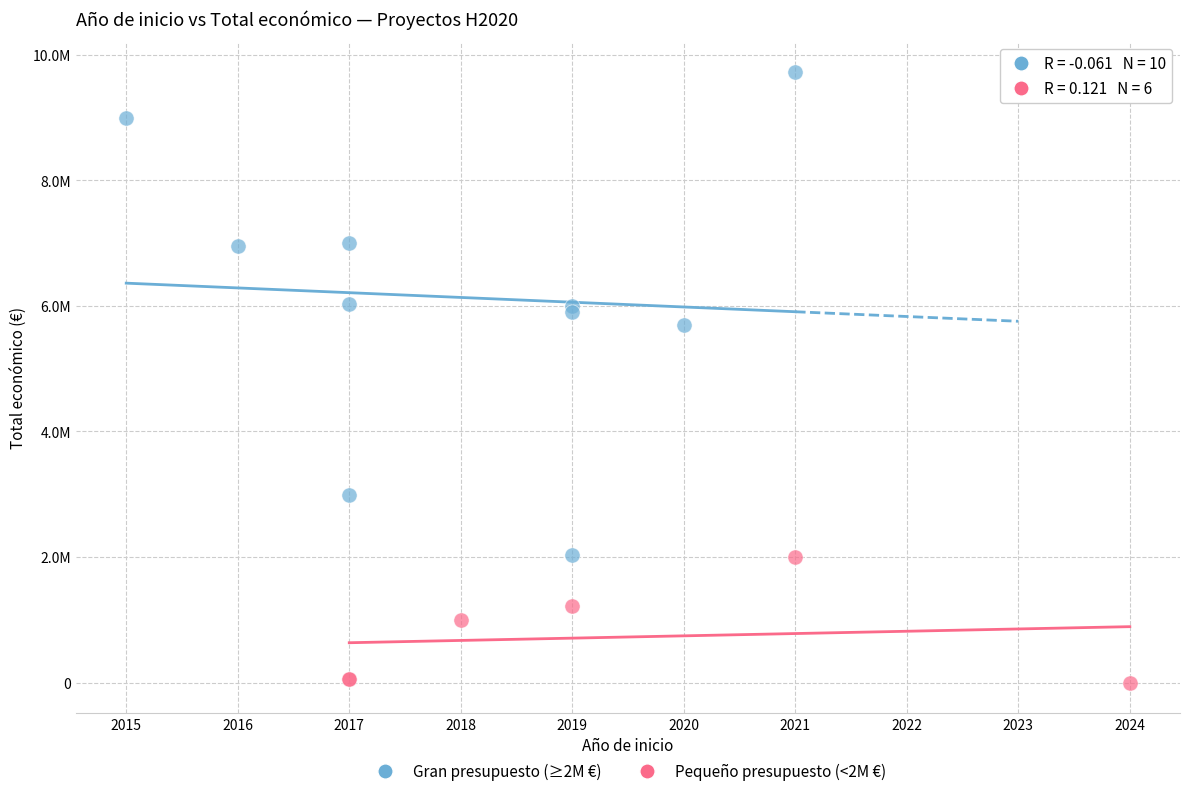

What are all the series names shown in the legend?

Gran presupuesto (≥2M €), Pequeño presupuesto (<2M €)